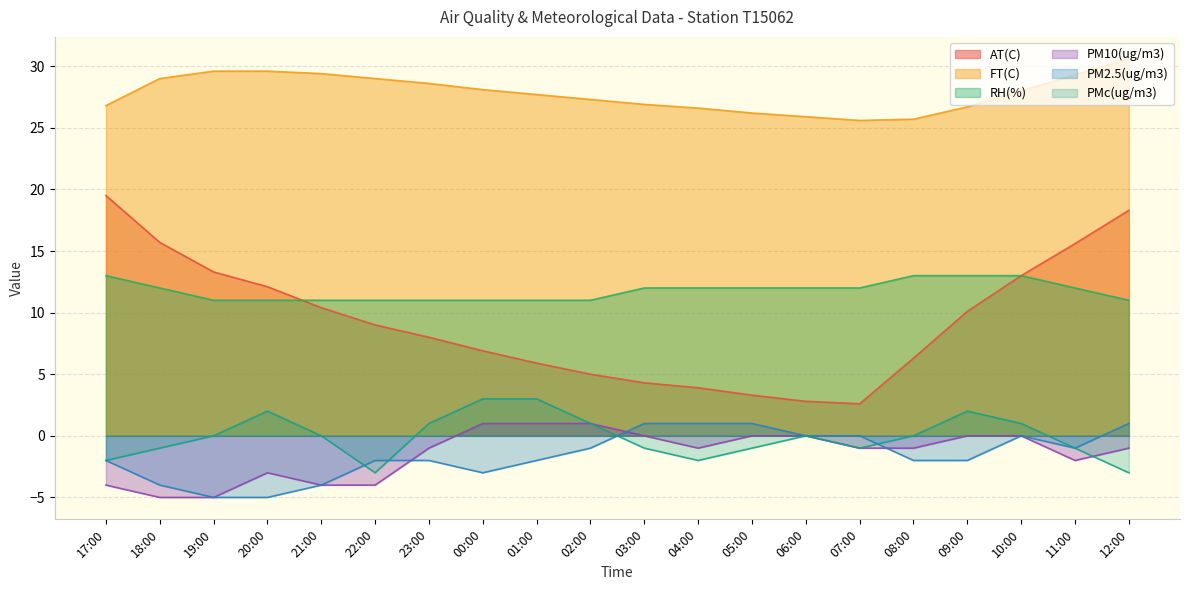

Reading right to left, transcribe all the data shown in this chart.

AT(C): 18.3	15.6	13.0	10.1	6.3	2.6	2.8	3.3	3.9	4.3	5.0	5.9	6.9	8.0	9.0	10.4	12.1	13.3	15.7	19.5
FT(C): 30.6	29.3	28.0	26.7	25.7	25.6	25.9	26.2	26.6	26.9	27.3	27.7	28.1	28.6	29.0	29.4	29.6	29.6	29.0	26.8
RH(%): 11.0	12.0	13.0	13.0	13.0	12.0	12.0	12.0	12.0	12.0	11.0	11.0	11.0	11.0	11.0	11.0	11.0	11.0	12.0	13.0
PM10(ug/m3): -1.0	-2.0	0.0	0.0	-1.0	-1.0	0.0	0.0	-1.0	0.0	1.0	1.0	1.0	-1.0	-4.0	-4.0	-3.0	-5.0	-5.0	-4.0
PM2.5(ug/m3): 1.0	-1.0	0.0	-2.0	-2.0	0.0	0.0	1.0	1.0	1.0	-1.0	-2.0	-3.0	-2.0	-2.0	-4.0	-5.0	-5.0	-4.0	-2.0
PMc(ug/m3): -3.0	-1.0	1.0	2.0	0.0	-1.0	0.0	-1.0	-2.0	-1.0	1.0	3.0	3.0	1.0	-3.0	0.0	2.0	0.0	-1.0	-2.0